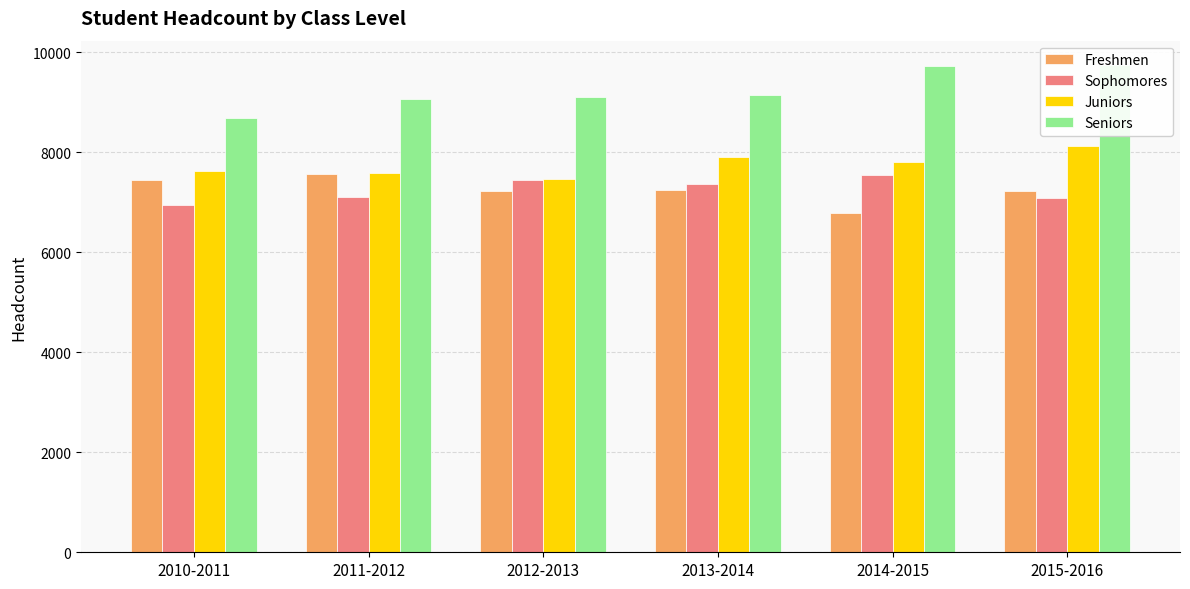

What is the total value across all series at 2010-2011?

30698